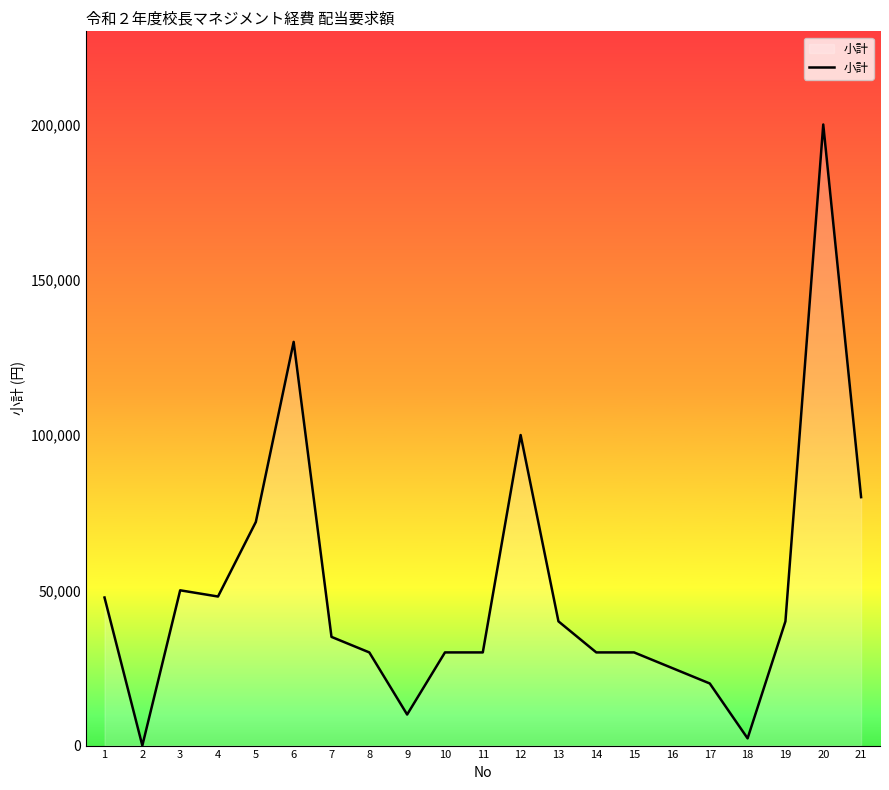

The chart shows a value of 30000 at 14. True or false?

True